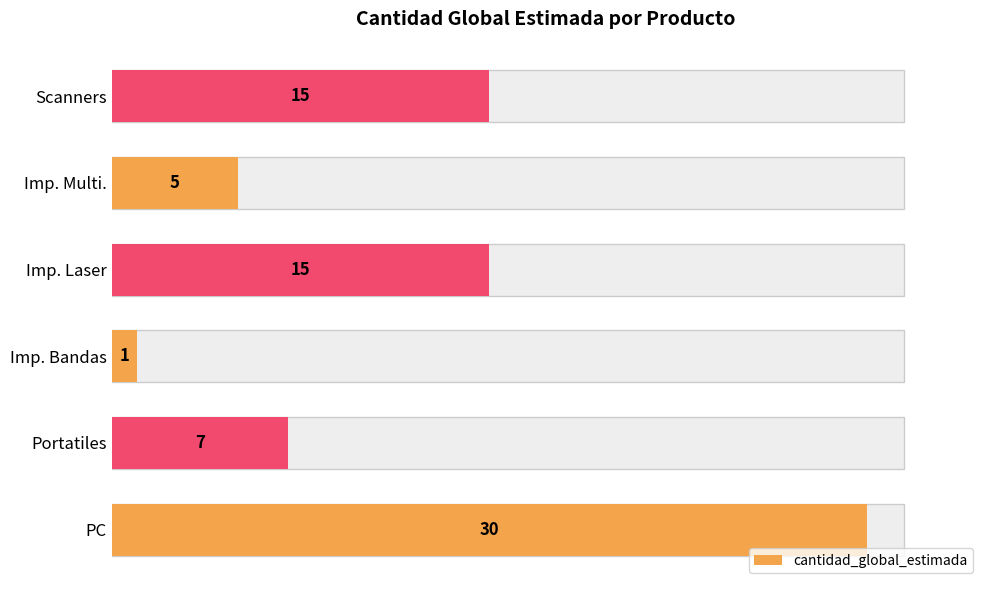

What is the average value?

12